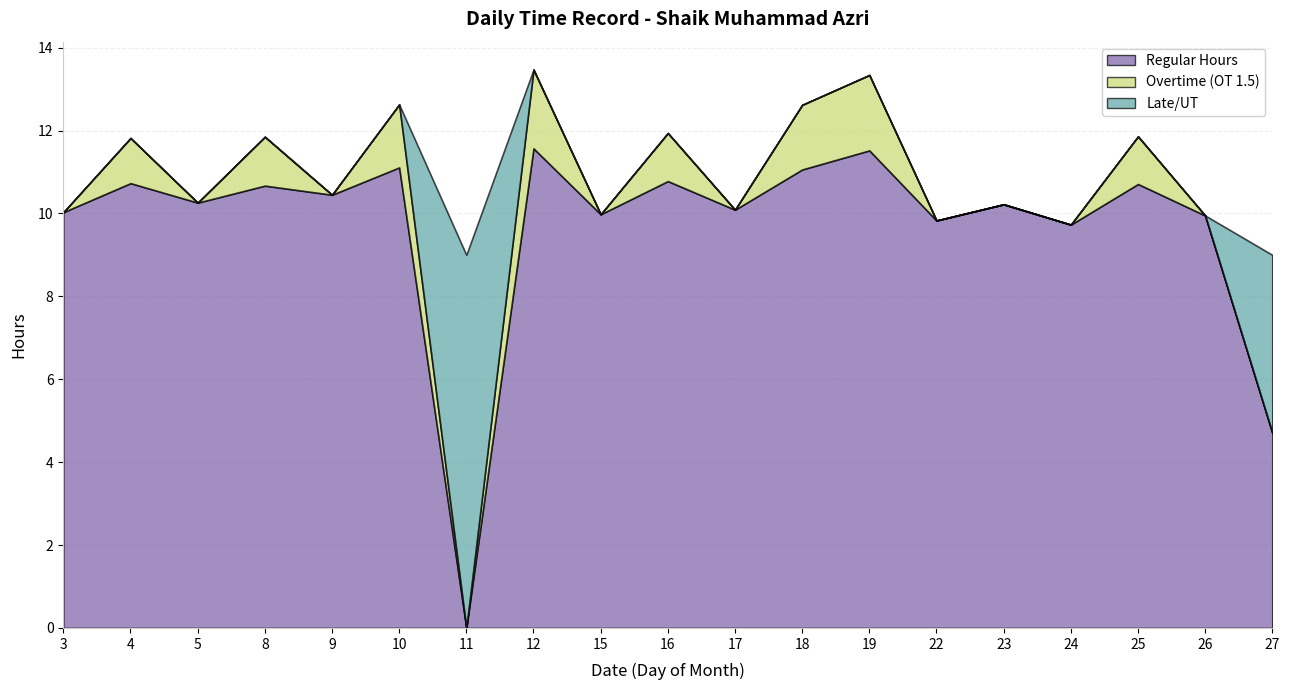

Rank the categories by Overtime (OT 1.5) value from highest to lowest.

12, 19, 18, 10, 8, 16, 25, 4, 3, 5, 9, 11, 15, 17, 22, 23, 24, 26, 27